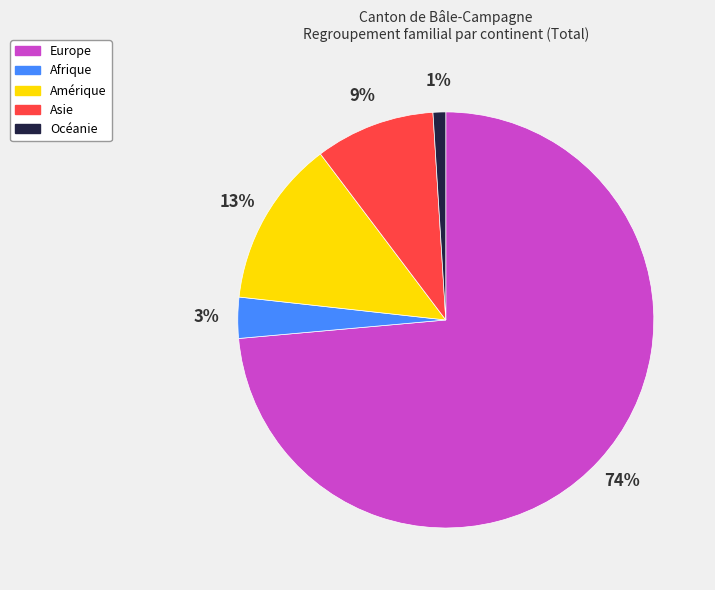

To the nearest percent, what is the combined percentage of Asie and Europe?

83%